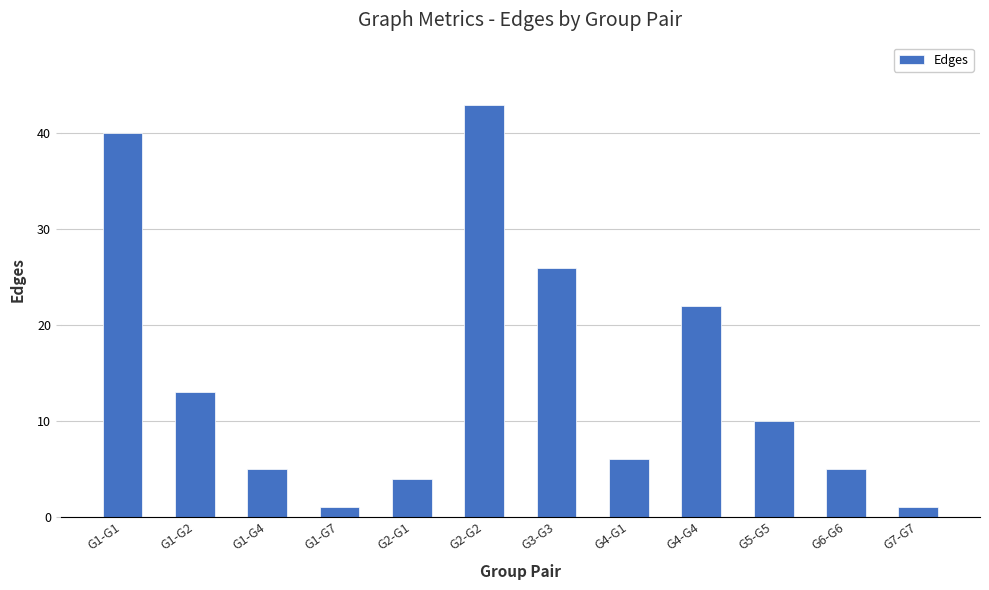

What is the difference between the second highest and minimum values?

39